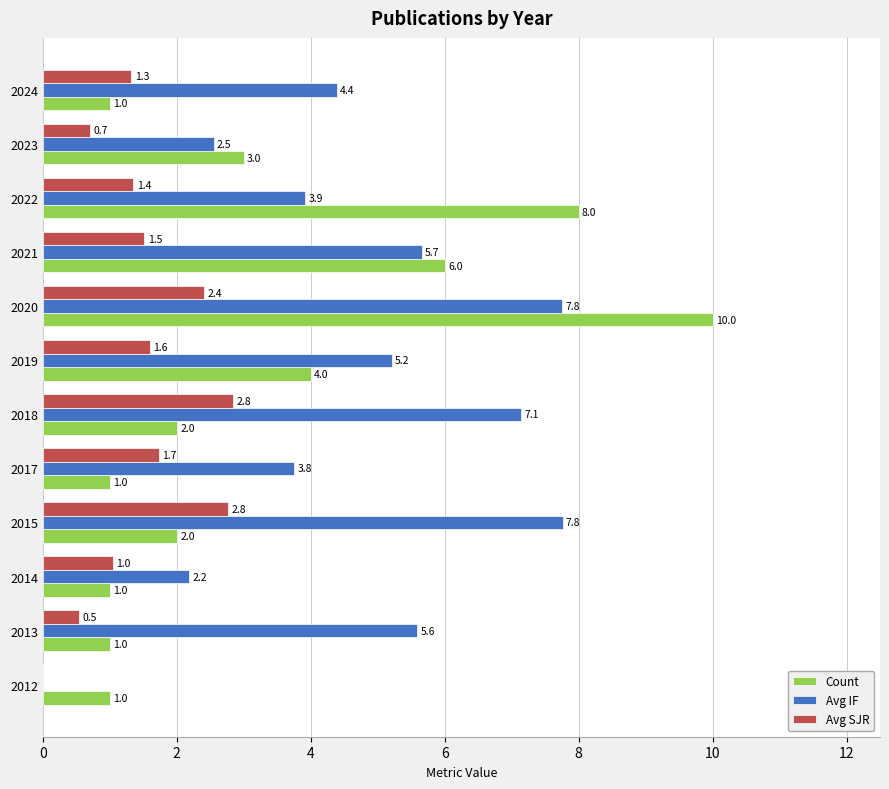

How many series are shown in this chart?

3